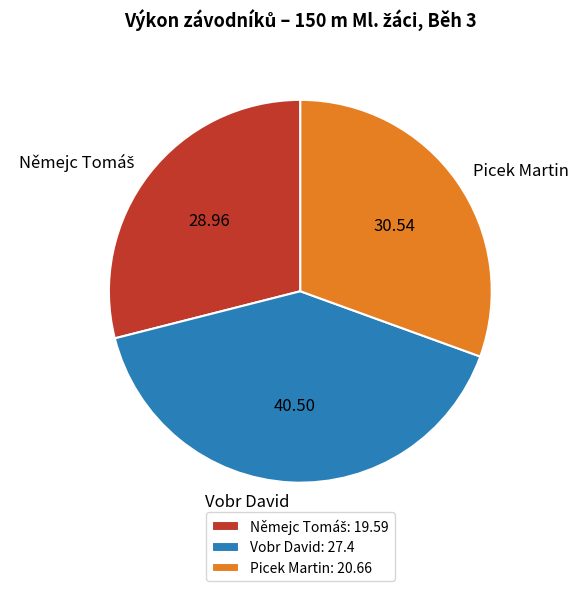

Is there any slice that represents more than half of the pie?

No